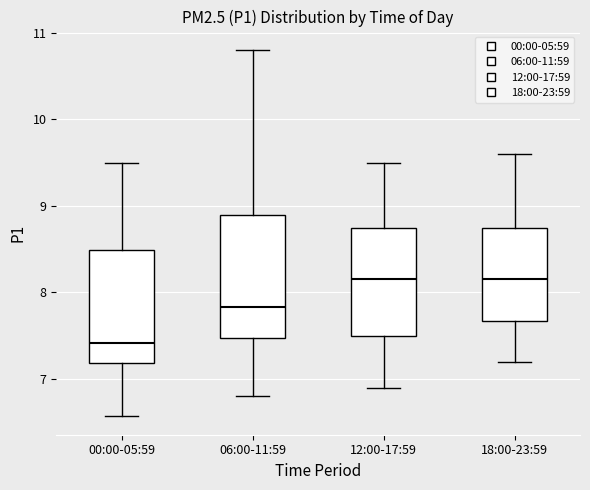

Where does the upper whisker of the box for 18:00-23:59 end on the y-axis? The values are not printed on the chart, so give them approximately, as read against the axis.

9.6